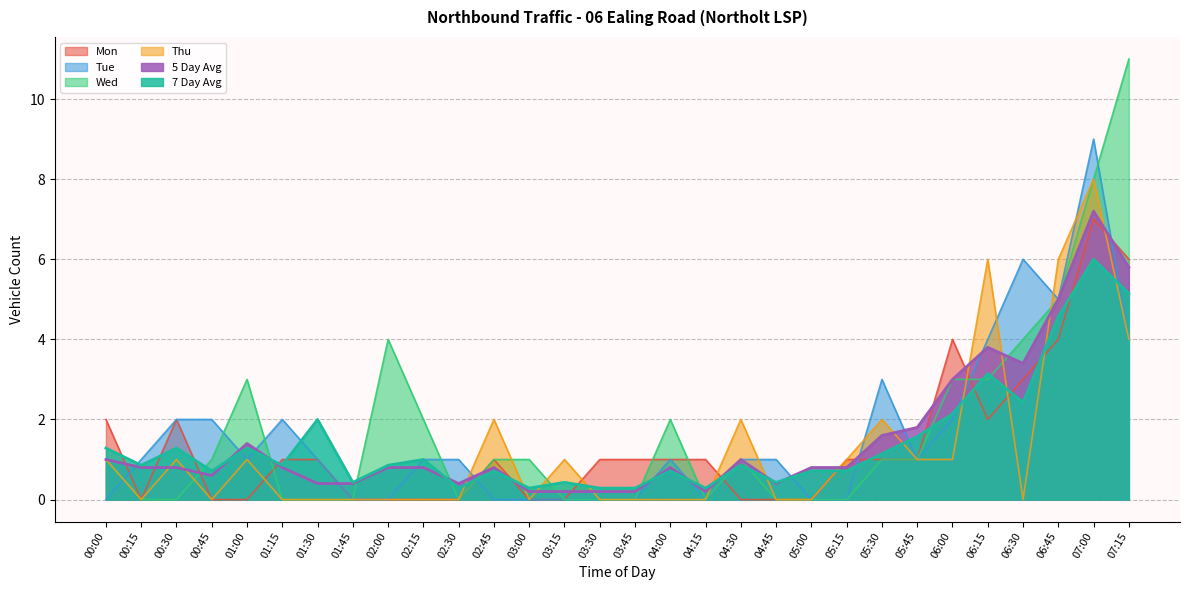

True or false: Thu has more than 1 points higher than both neighbors.

True